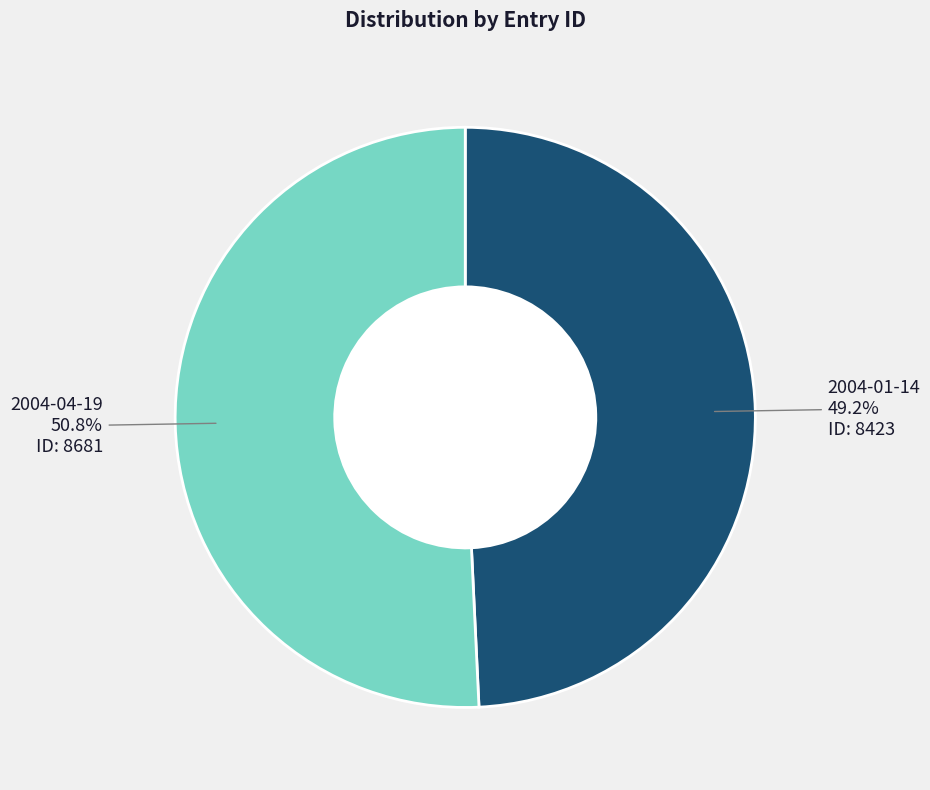

Is there any slice that represents more than half of the pie?

Yes